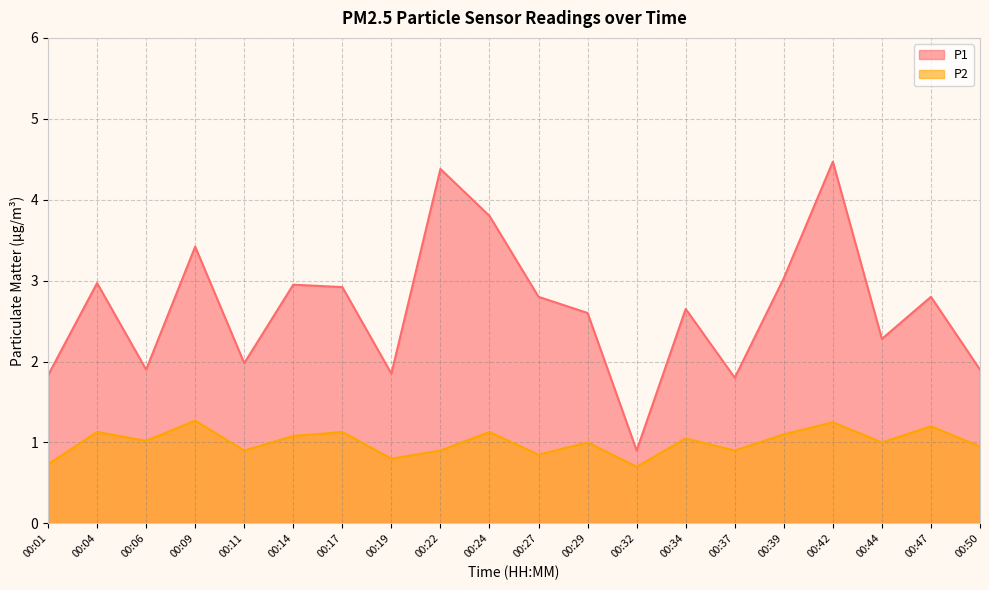

What are all the series names shown in the legend?

P1, P2